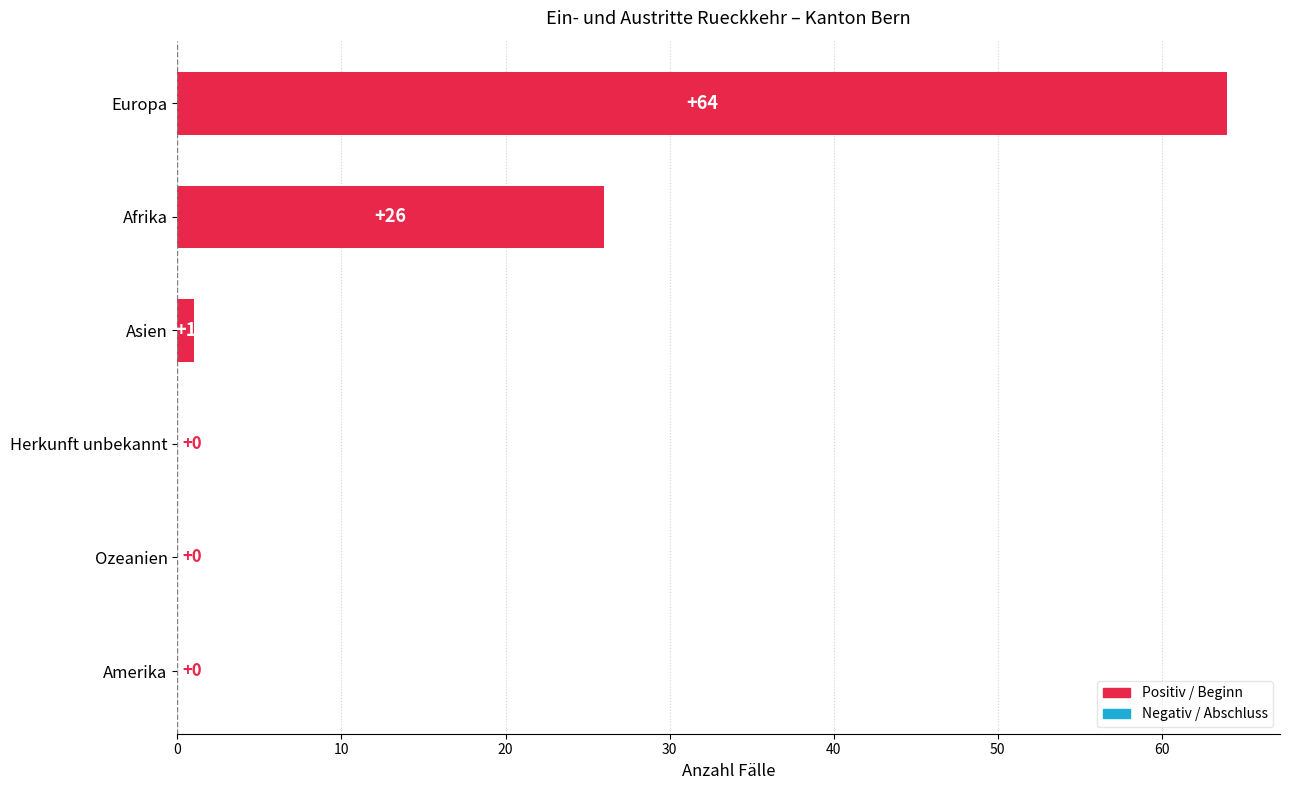

Does the chart contain stacked bars?

No